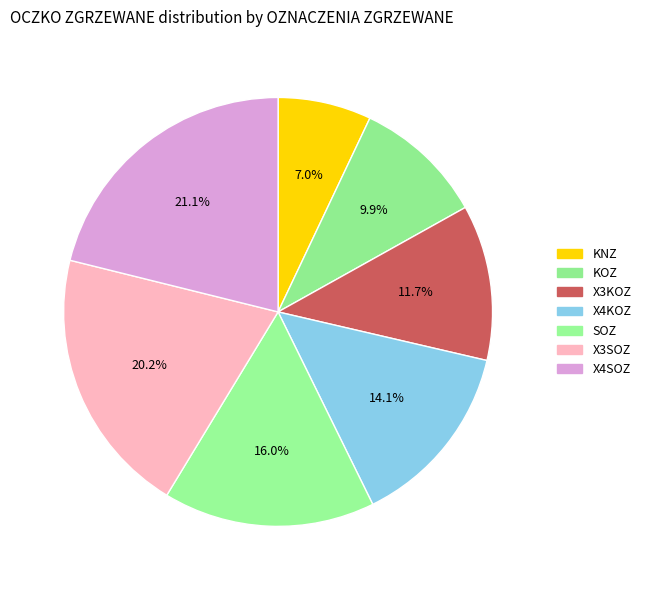

To the nearest percent, what is the difference between the X4SOZ and SOZ slice percentages?

5%